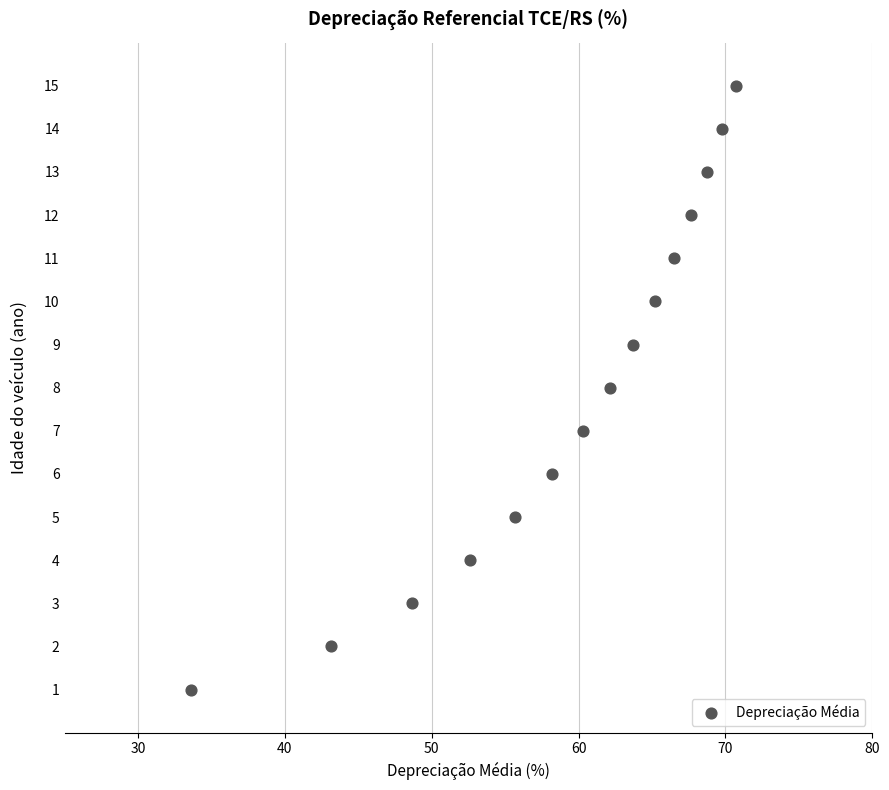

What is the range of Y values (max minus min)?

14